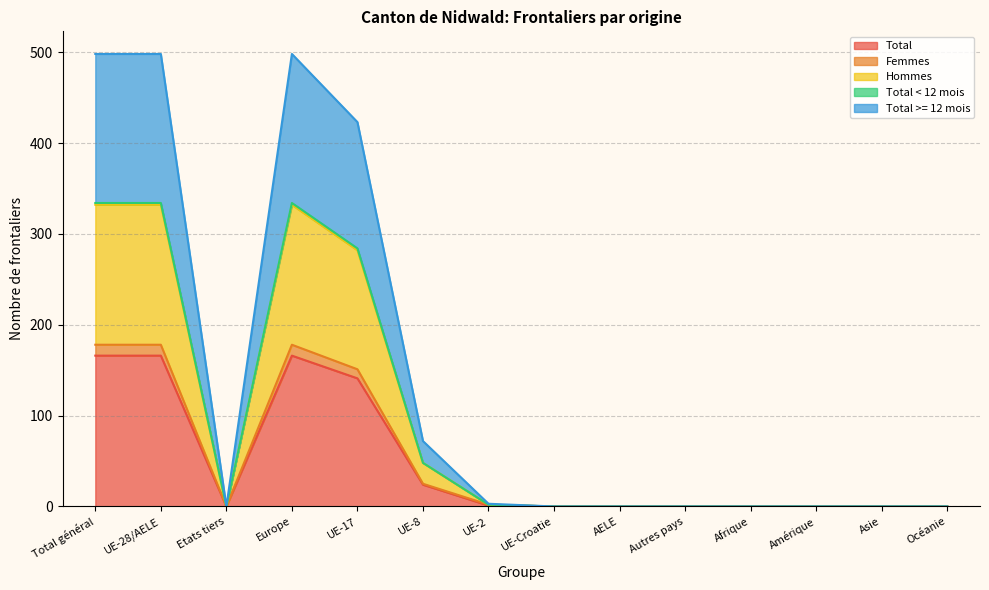

True or false: Total >= 12 mois has a value of -334 at Océanie.

False